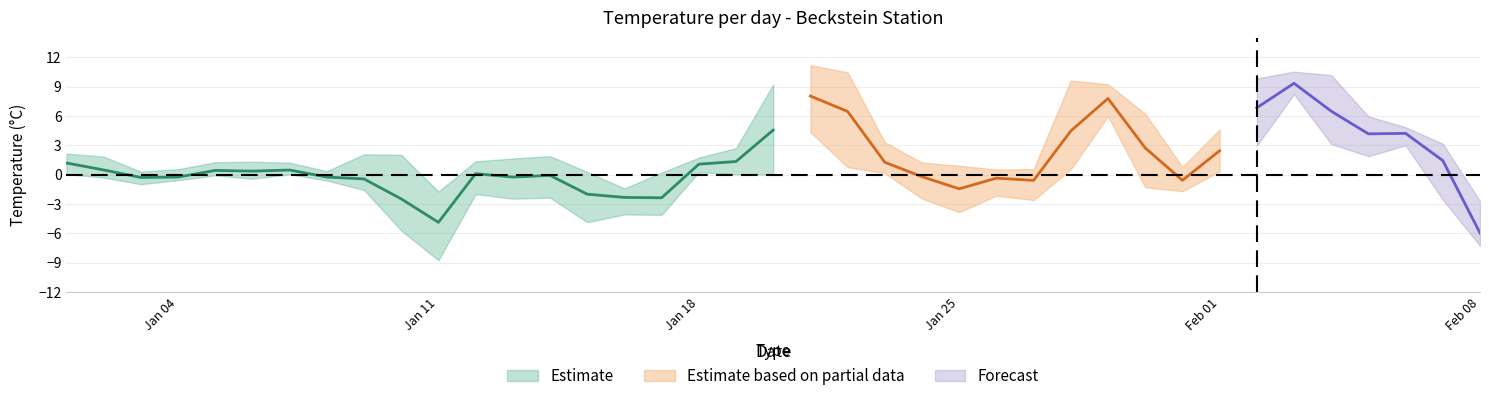

Does the chart display data point markers on the line(s)?

No